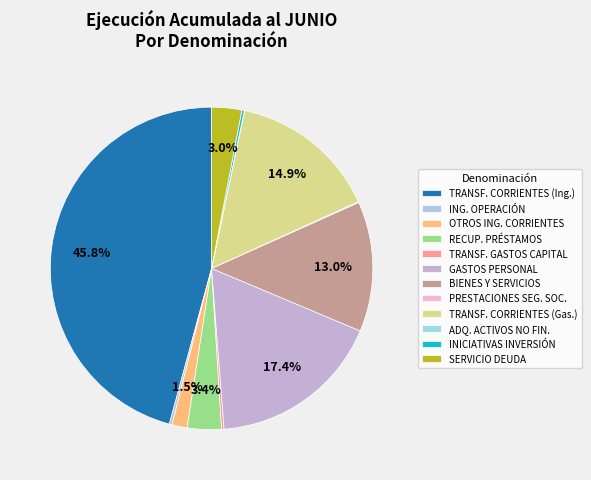

Which category has the smallest portion of the pie?

ADQUISICIÓN DE ACTIVOS NO FINANCIEROS